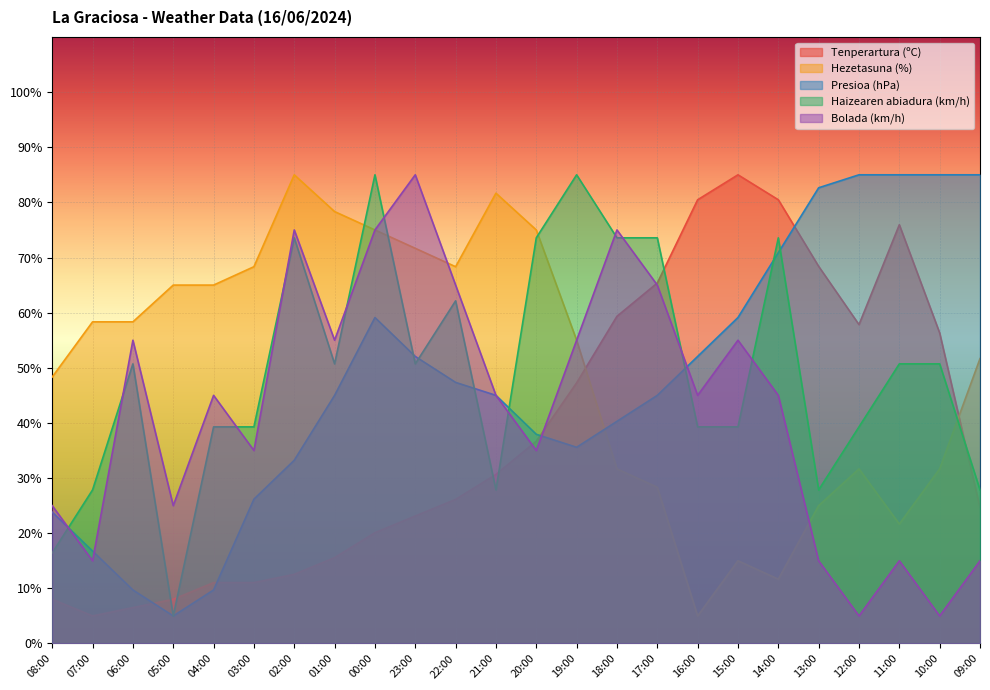

What is the label of the 15th point from the left?

18:00